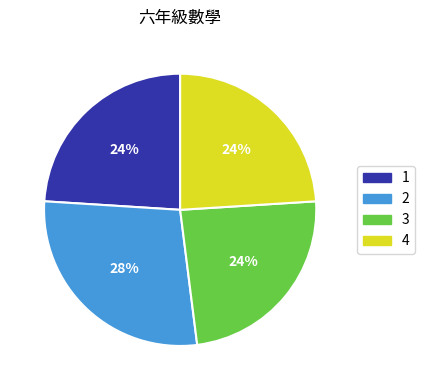

Is there any slice that represents more than half of the pie?

No